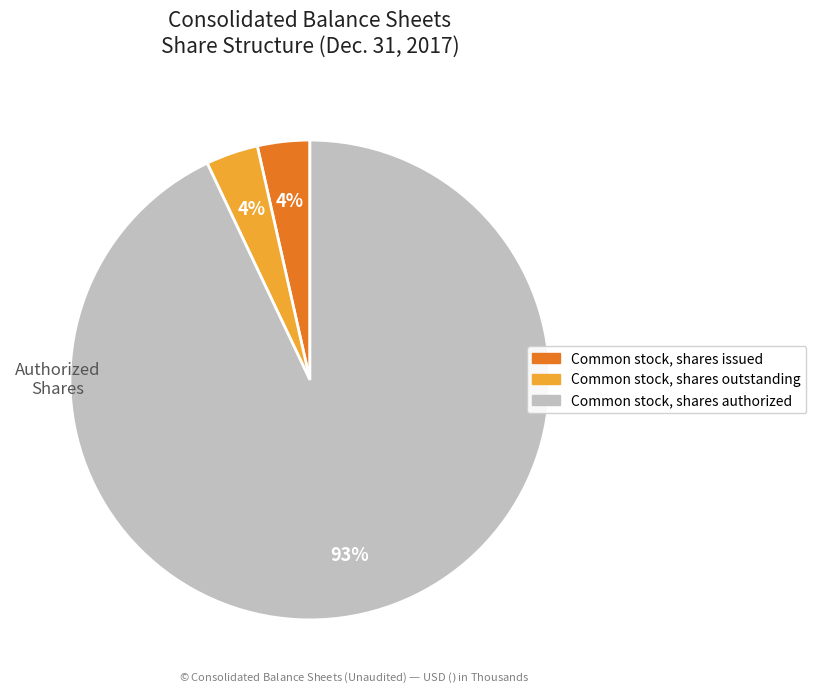

To the nearest percent, what is the average slice percentage?

33%